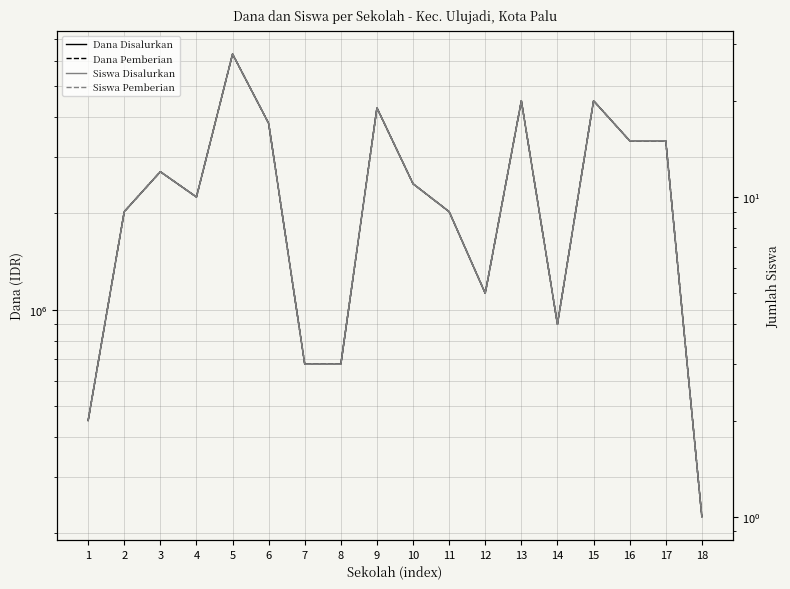

How many lines are shown in the chart?

4